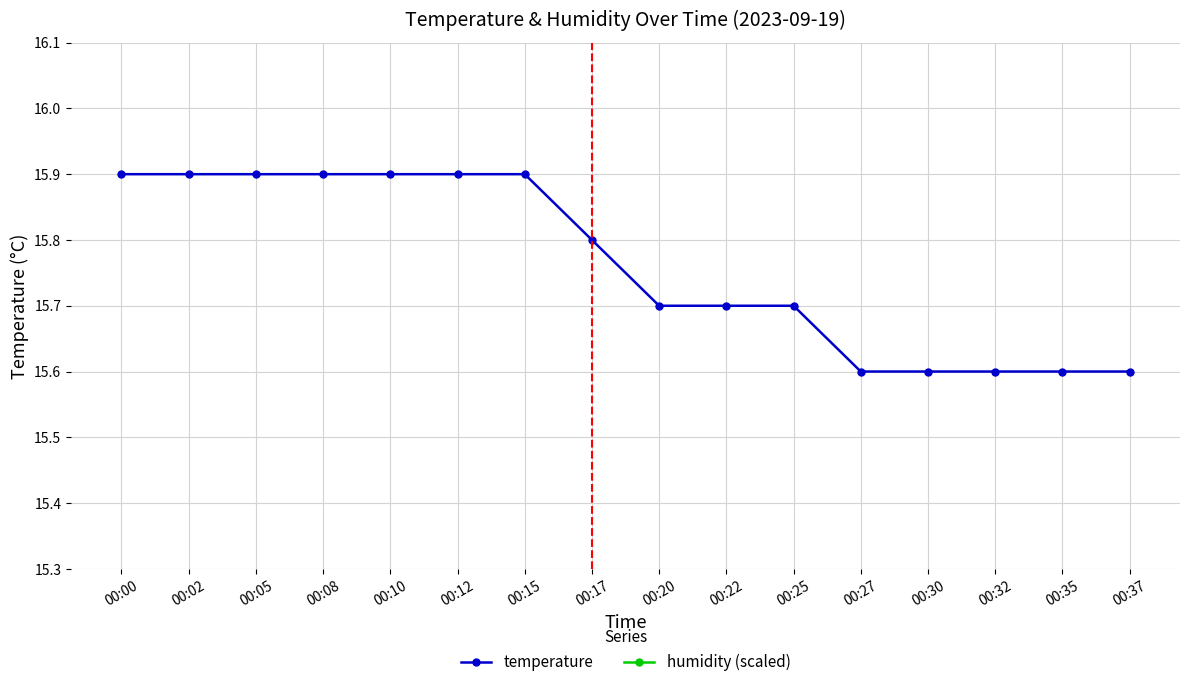

What value does the temperature series have at 00:37?

15.6